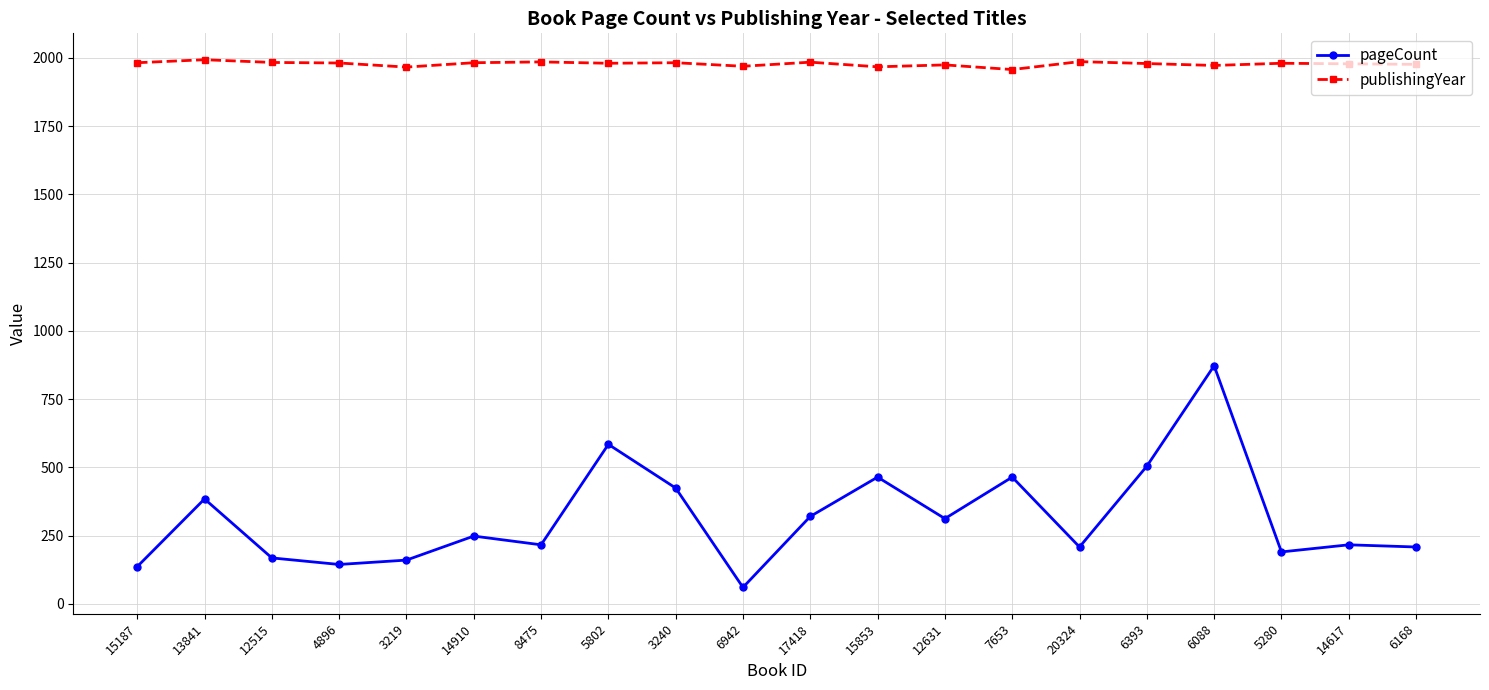

True or false: publishingYear has a value of 3074 at 6088.

False